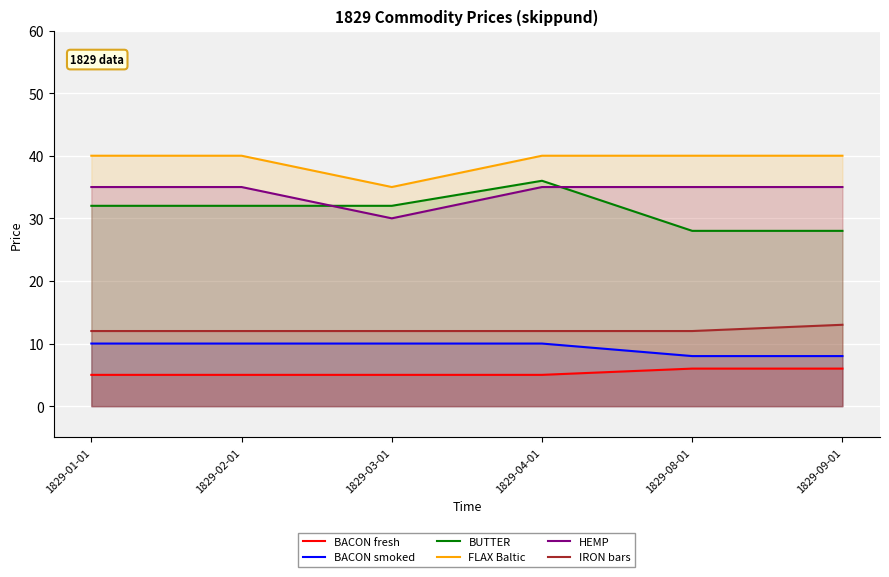

Which label corresponds to the largest value in the chart?

1829-01-01